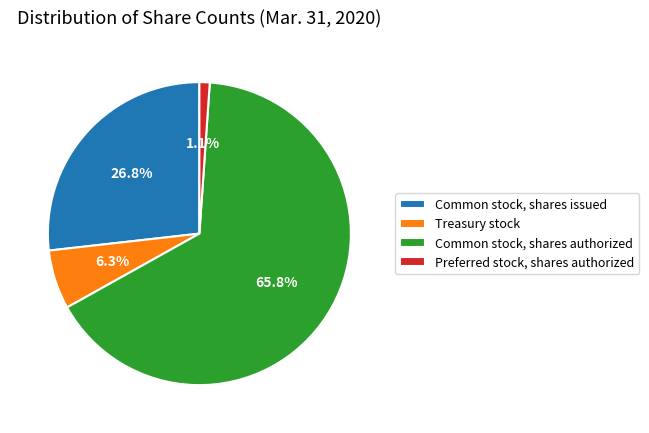

To the nearest percent, what is the average slice percentage?

25%